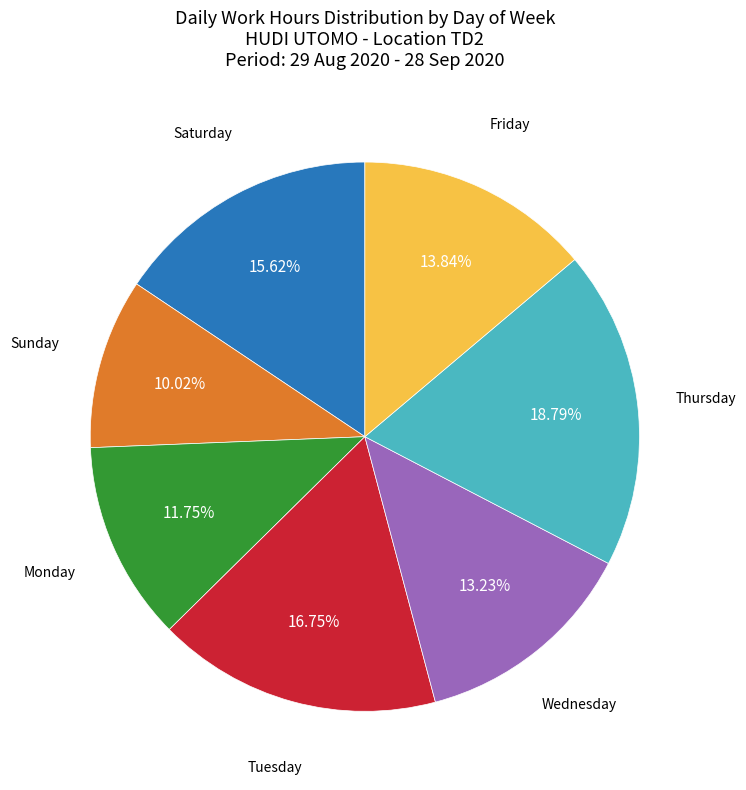

Does any single category account for the majority?

No